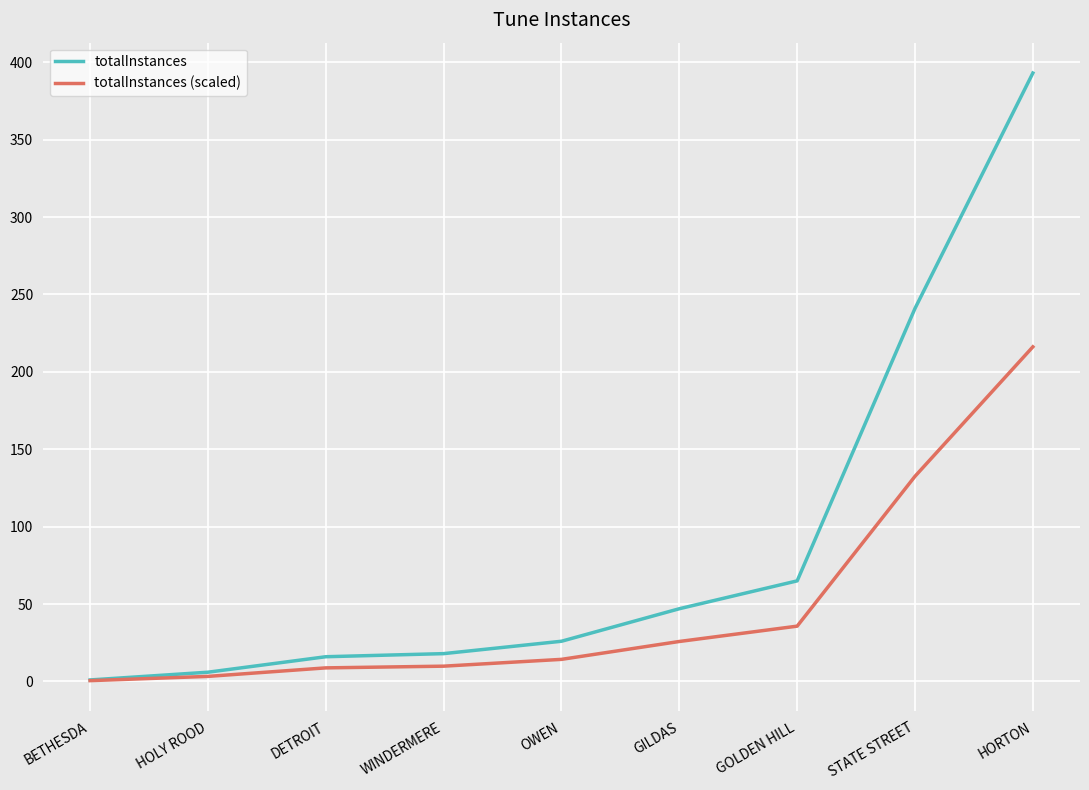

Is the value of totalInstances at WINDERMERE greater than the value of totalInstances (scaled) at HORTON?

No